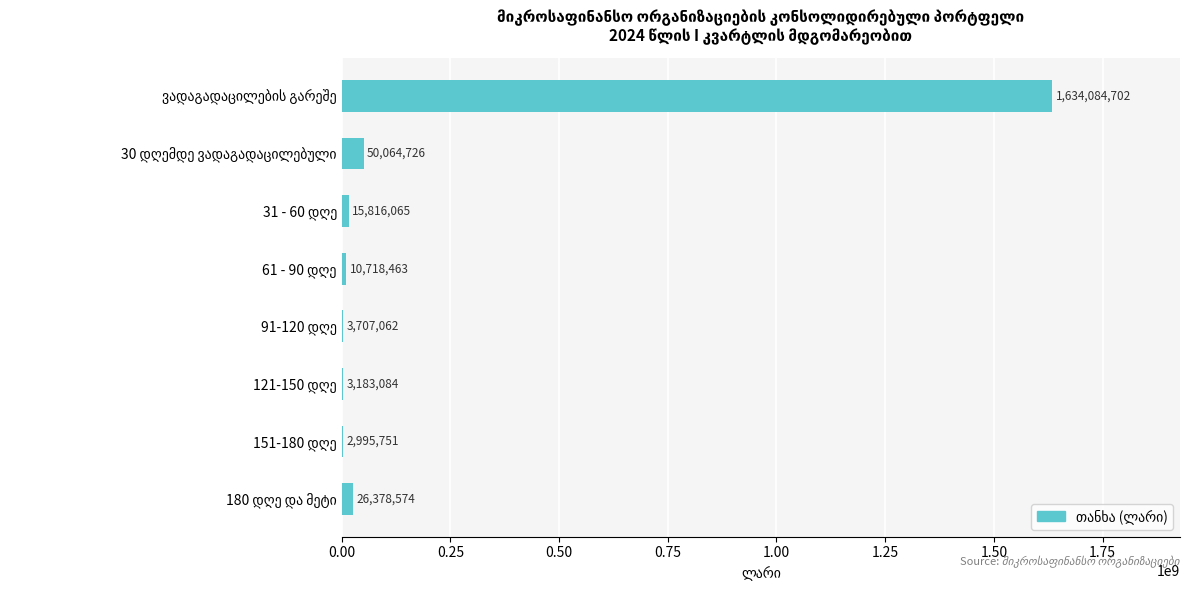

What is the greatest value displayed?

1634084701.6